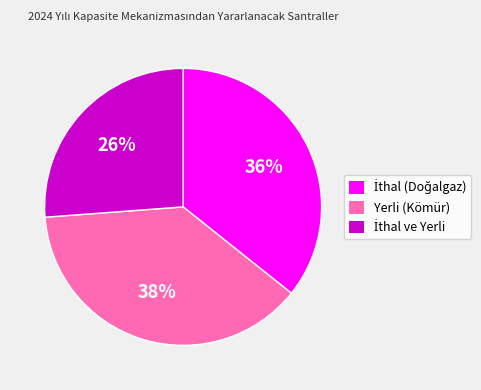

To the nearest percent, what percentage of the pie is Yerli (Kömür)?

38%